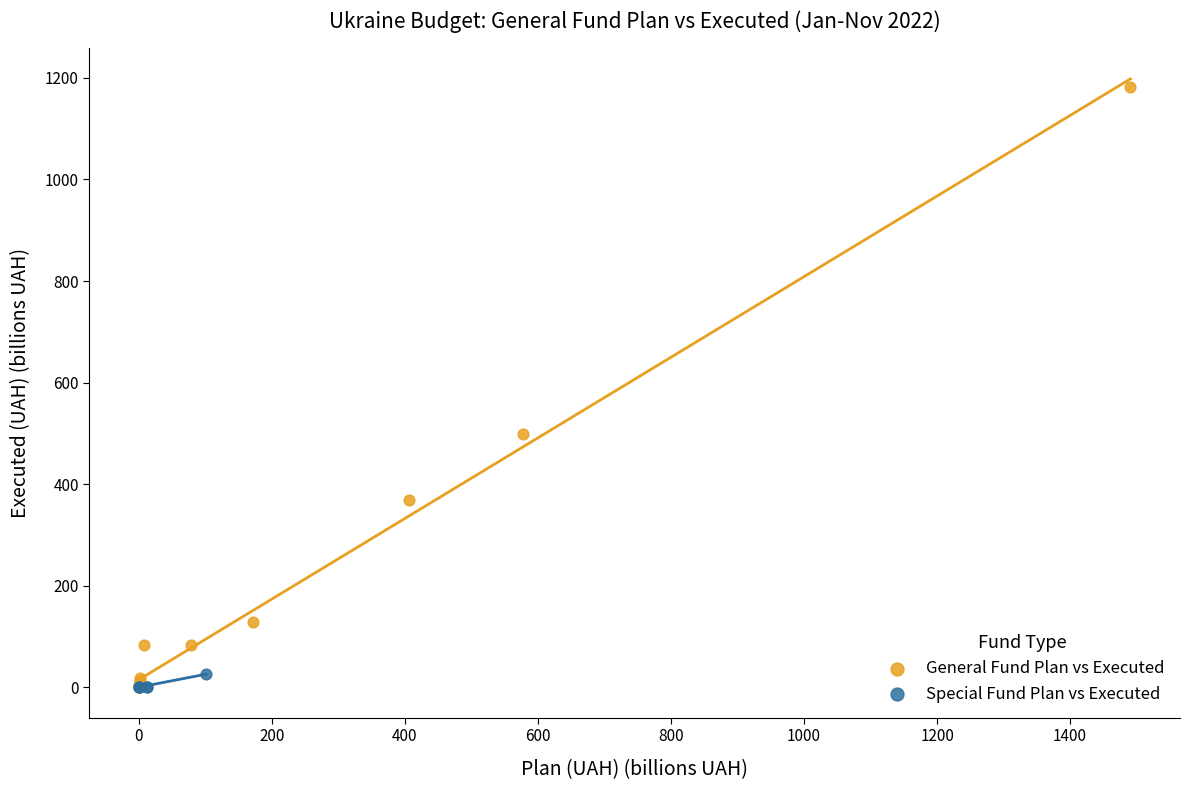

Which series has the widest spread of Y values?

General Fund Plan vs Executed